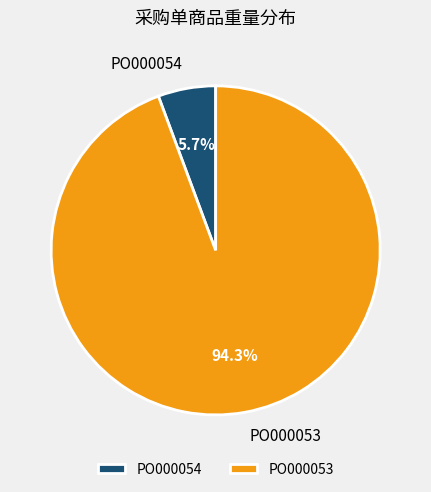

To the nearest percent, what is the difference between the largest and smallest slice percentages?

89%